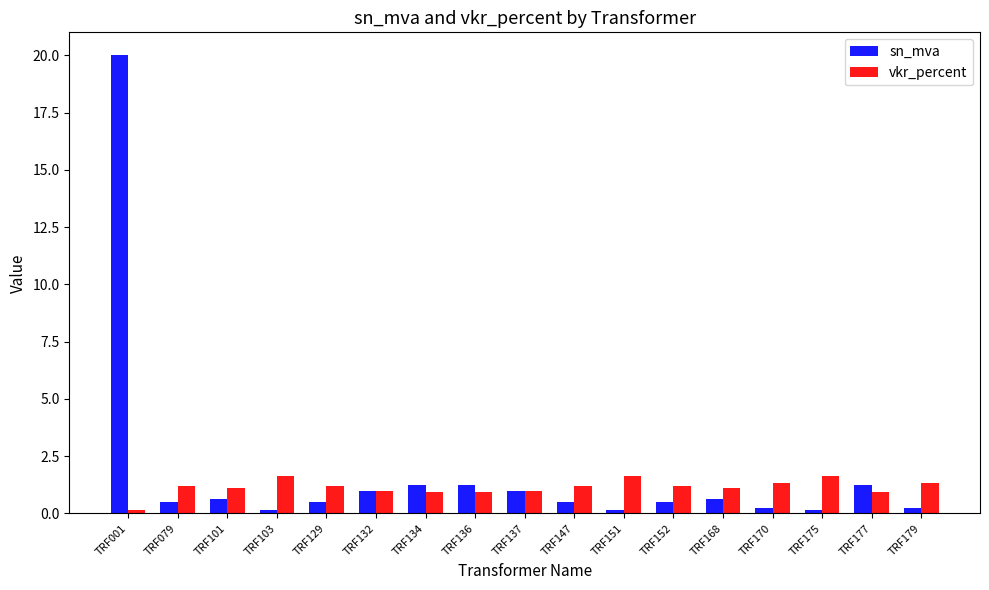

What is the total value across all series at TRF136?

2.2